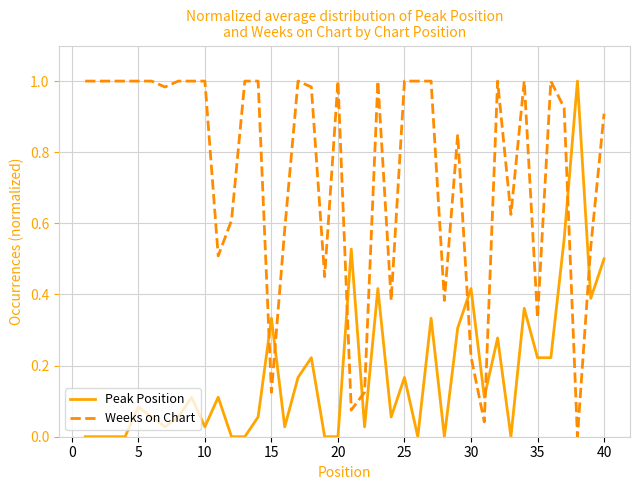

What is the average value of the Weeks on Chart series?

0.7